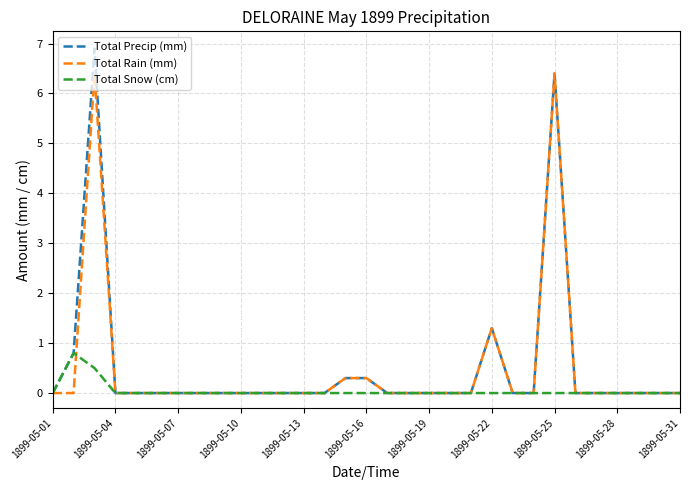

Which series has the largest range (max minus min)?

Total Precip (mm)